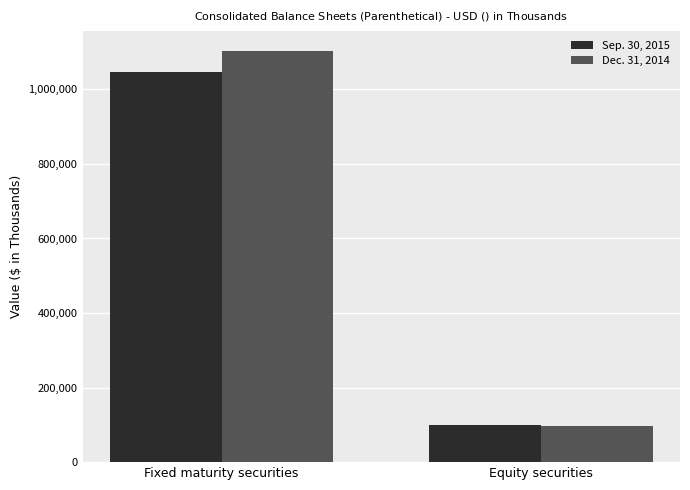

What position from the left is Fixed maturity securities?

1